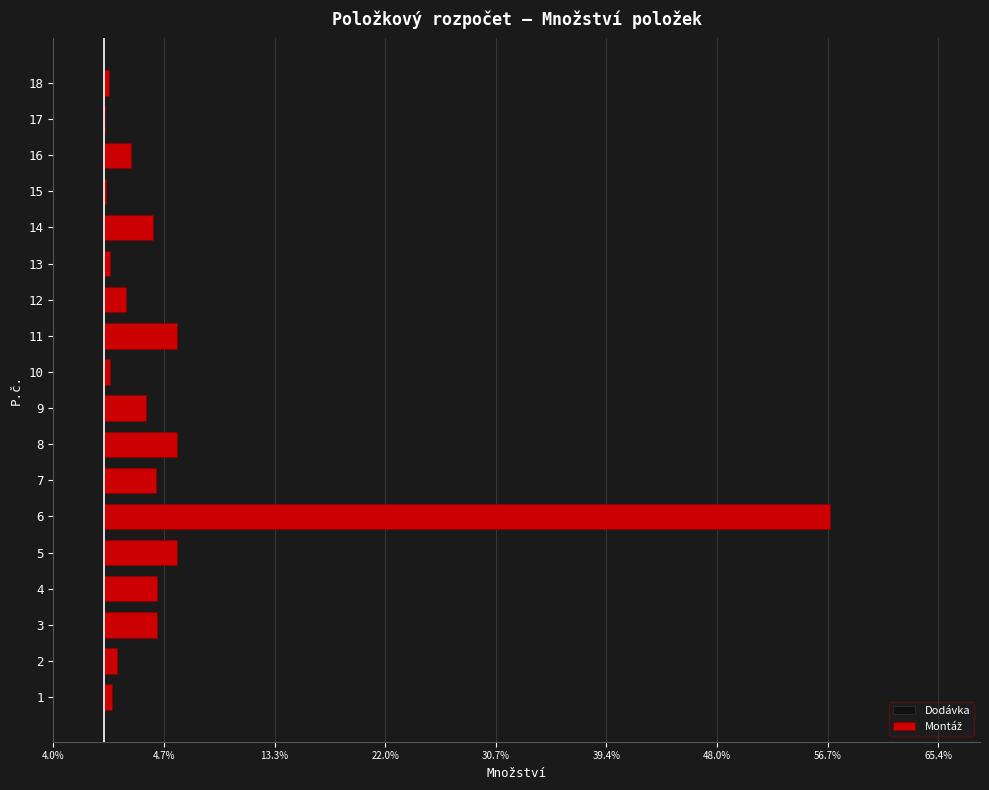

Are the bars horizontal?

Yes